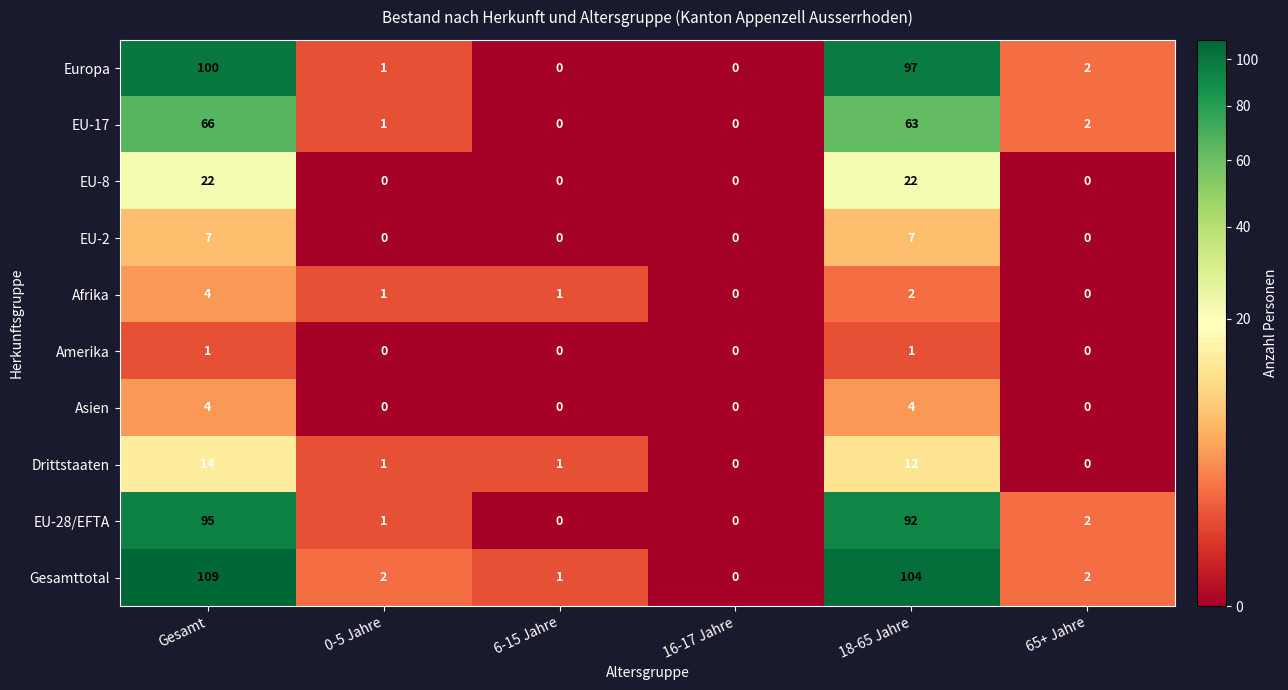

Which series changed the most between 6-15 Jahre and 18-65 Jahre?

Gesamttotal